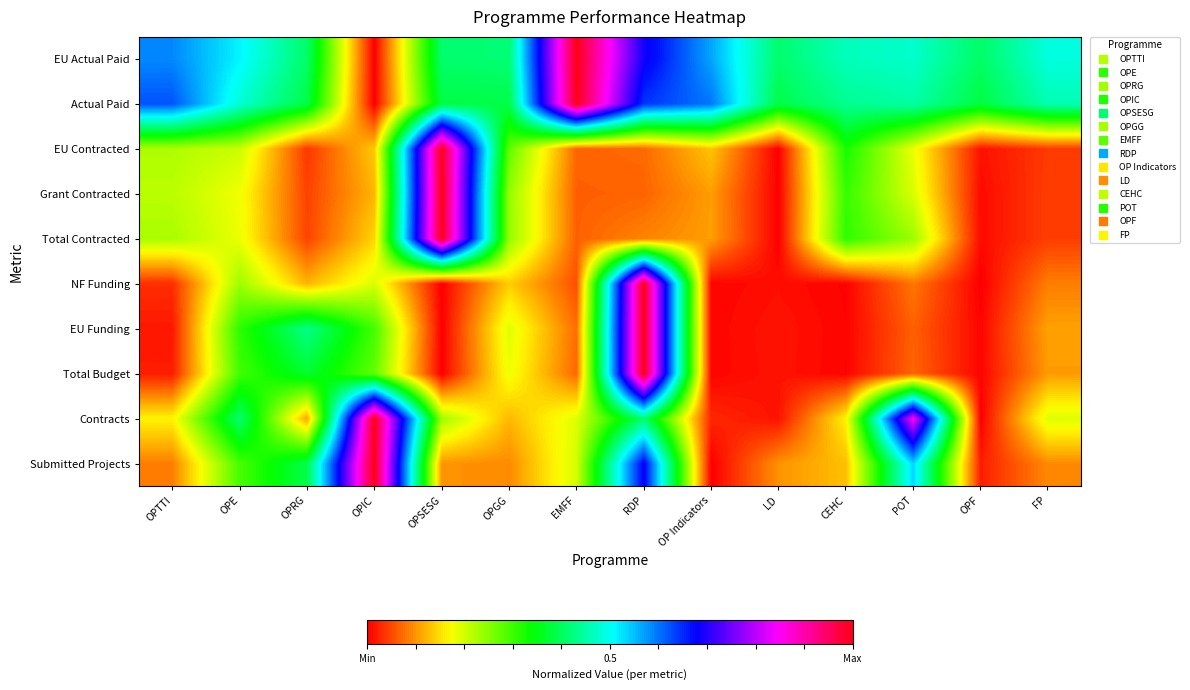

At how many categories does at least one series exceed 0?

14